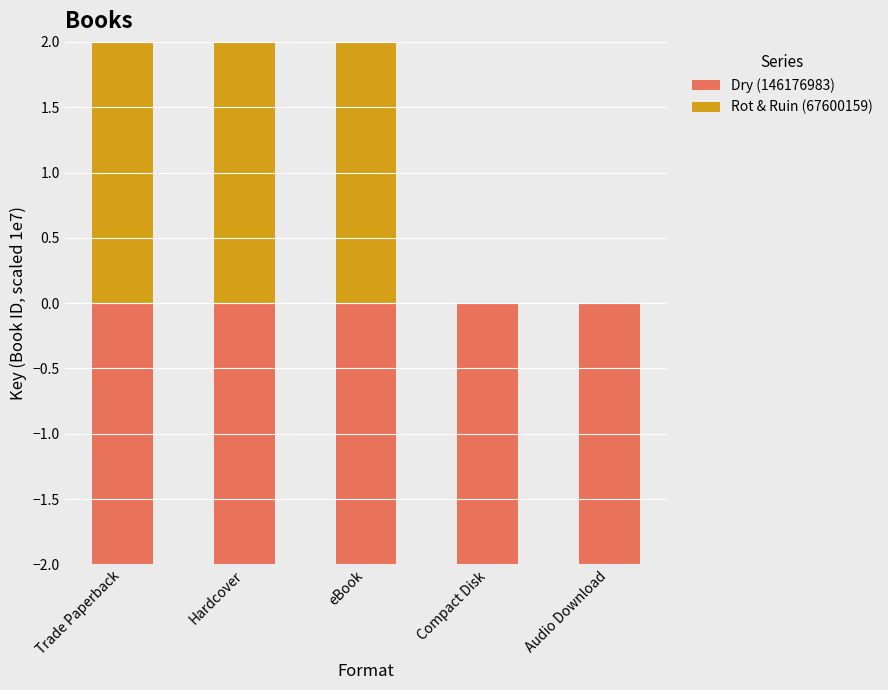

What is the sum of the Dry (146176983) values at Audio Download and Trade Paperback?

-29.2